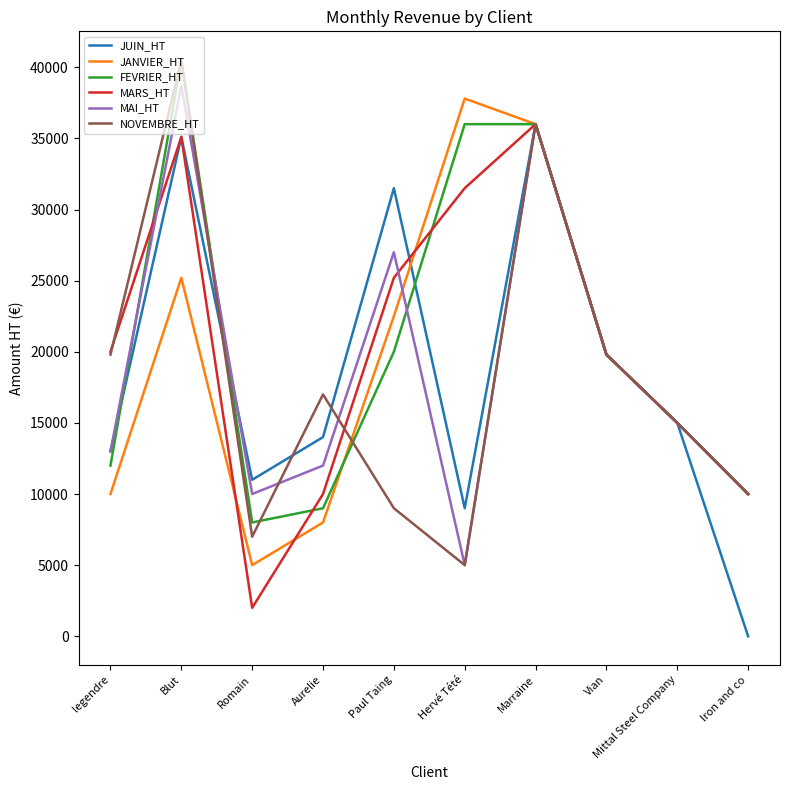

What is the total value across all series at Romain?

43000